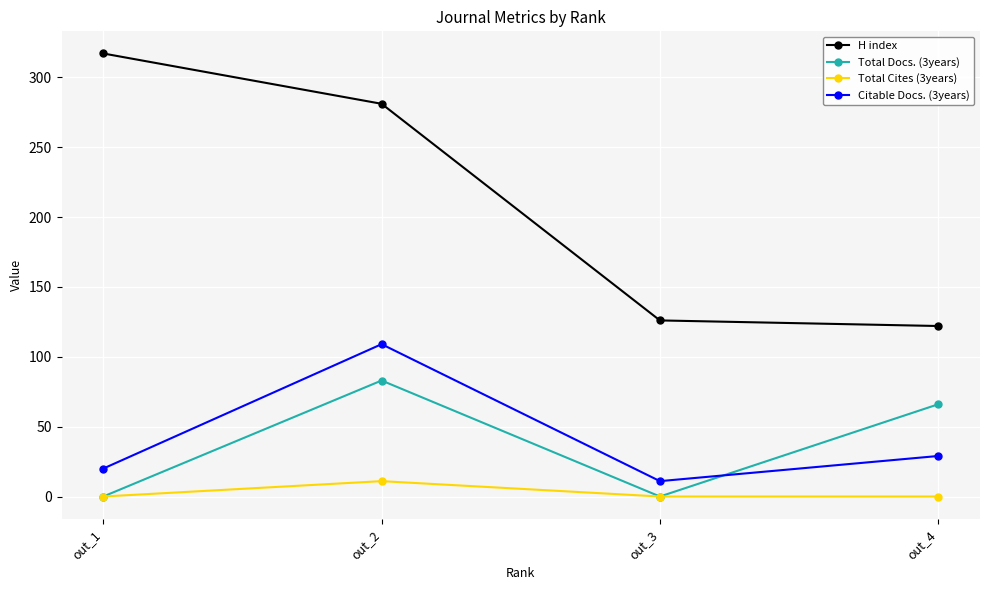

The value of Citable Docs. (3years) at out_3 is 11. True or false?

True